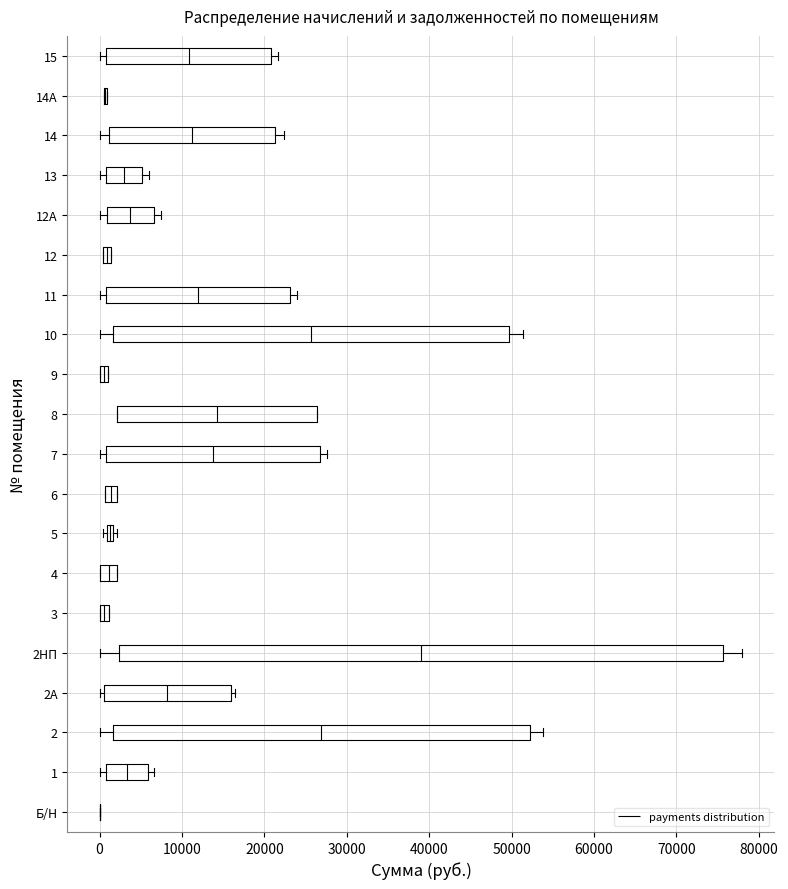

Which box is the widest, from its left edge to its right edge?

2НП